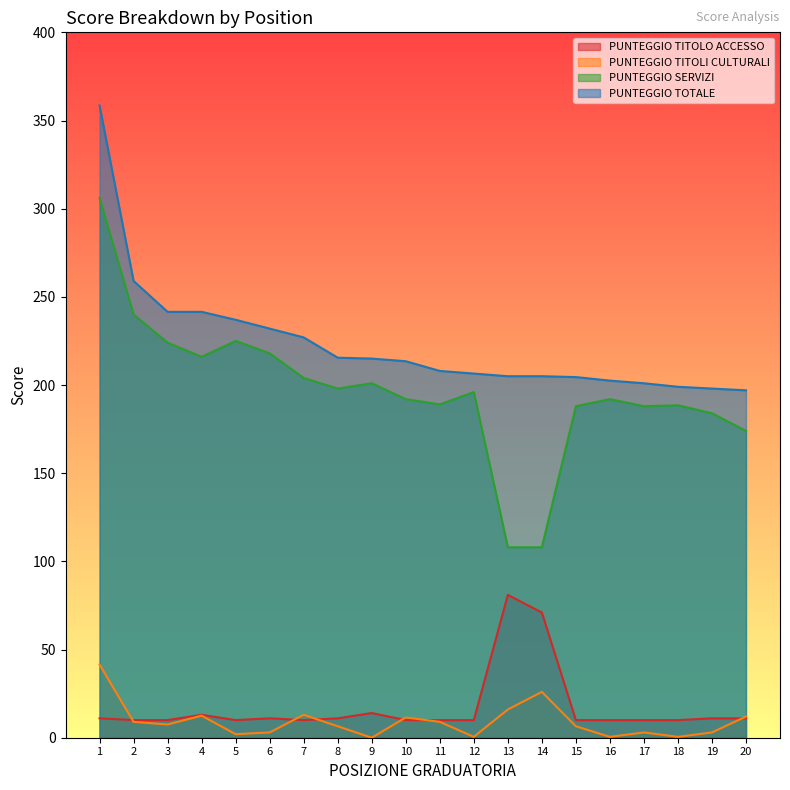

Does the chart have visible grid lines?

No